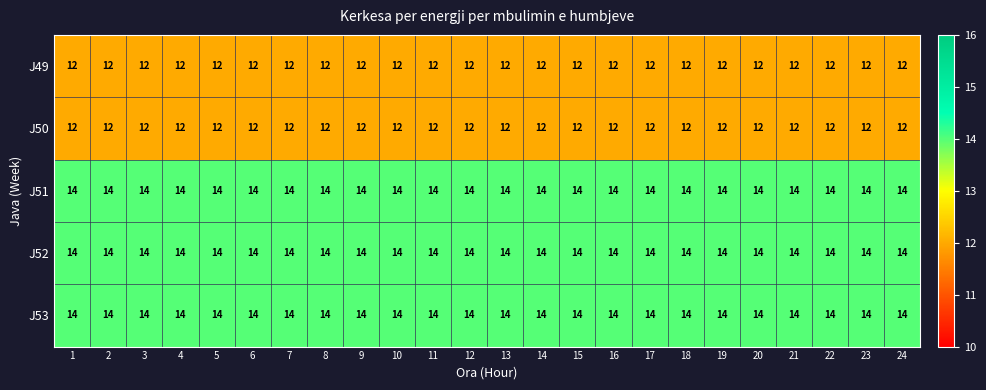

True or false: J52 has a value of 14 at 17.

True